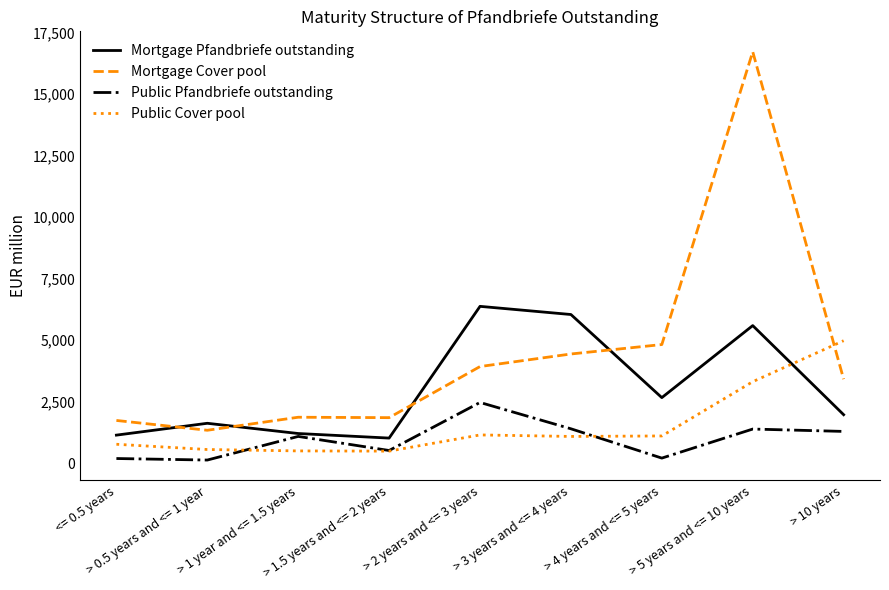

Is the value of Mortgage Cover pool at > 4 years and <= 5 years greater than the value of Mortgage Pfandbriefe outstanding at > 5 years and <= 10 years?

No